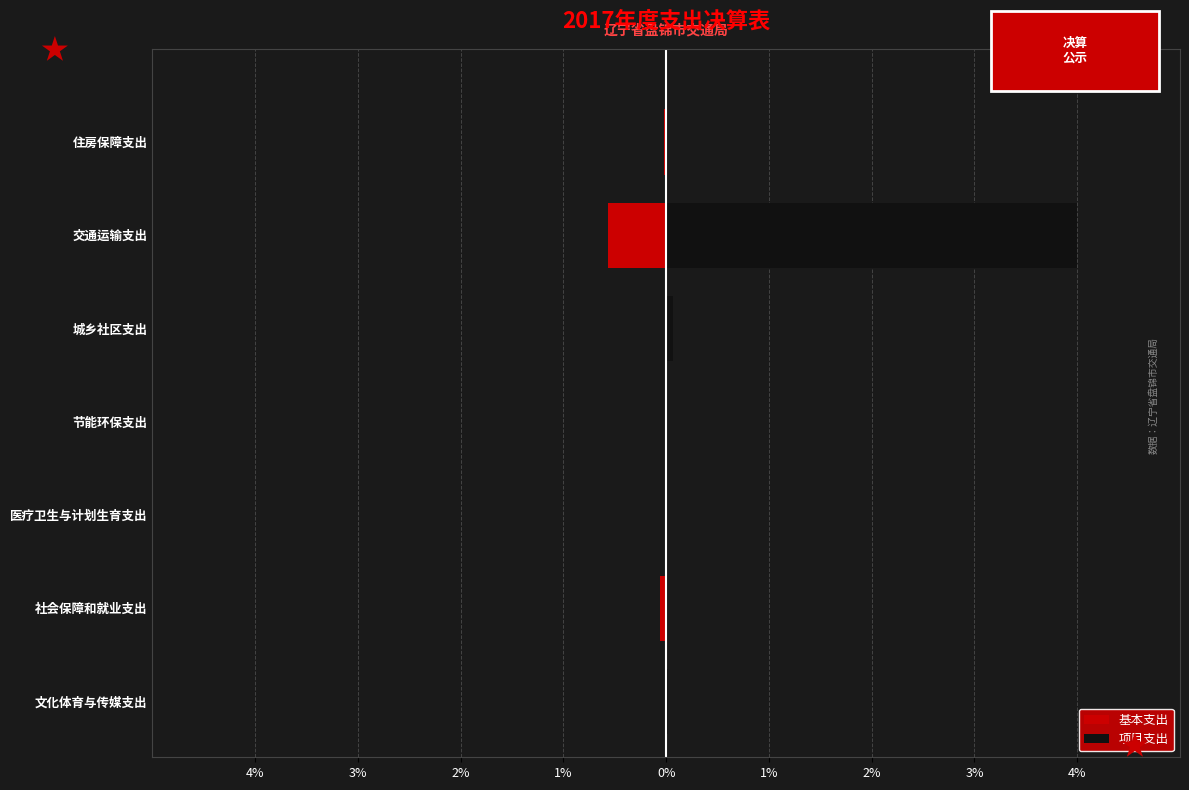

The value of 项目支出 at 城乡社区支出 is 0.0. True or false?

False